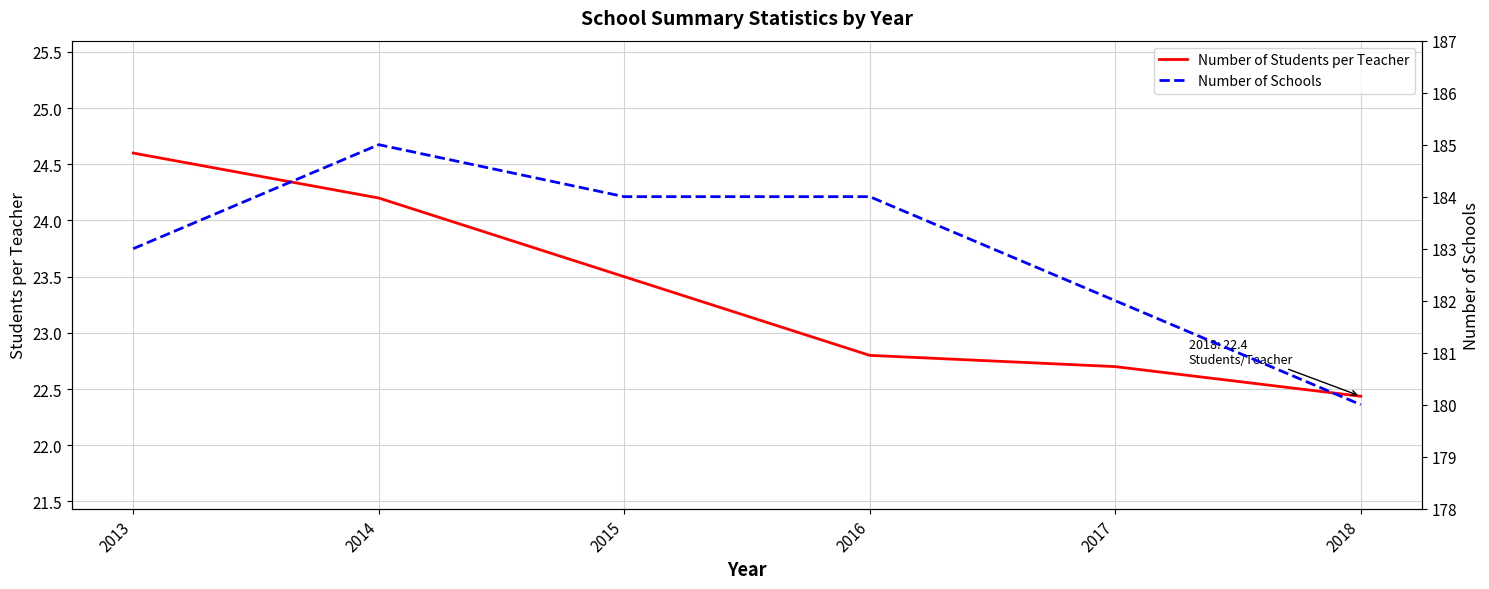

True or false: Number of Schools has more than 0 interior local peaks.

True